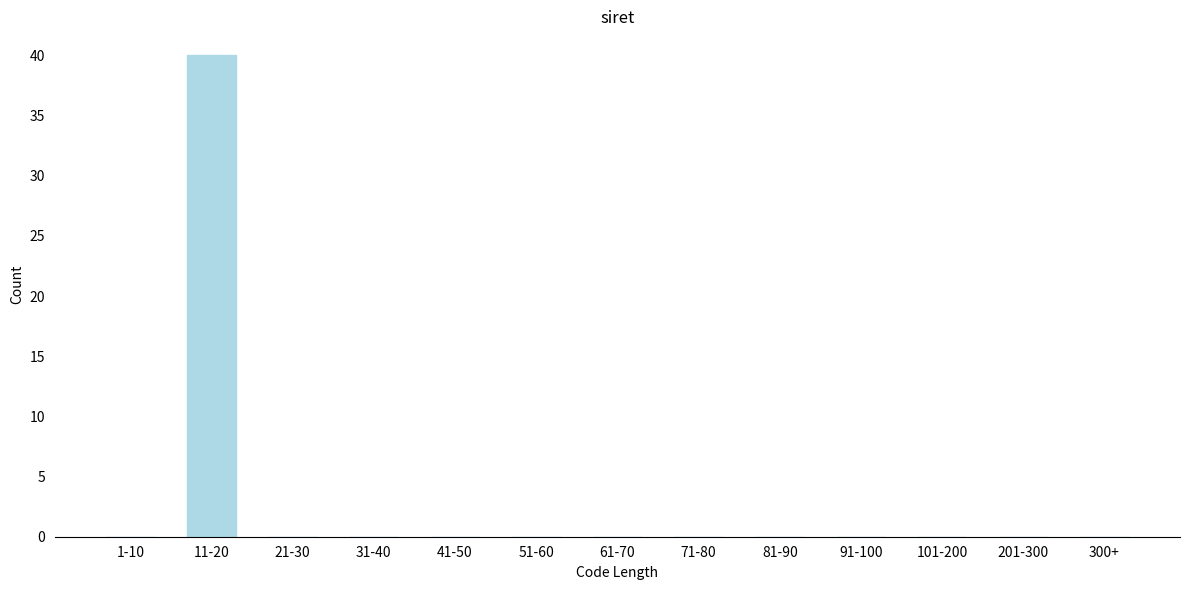

Reading right to left, list all the values displayed in this chart.

300+=0	201-300=0	101-200=0	91-100=0	81-90=0	71-80=0	61-70=0	51-60=0	41-50=0	31-40=0	21-30=0	11-20=40	1-10=0